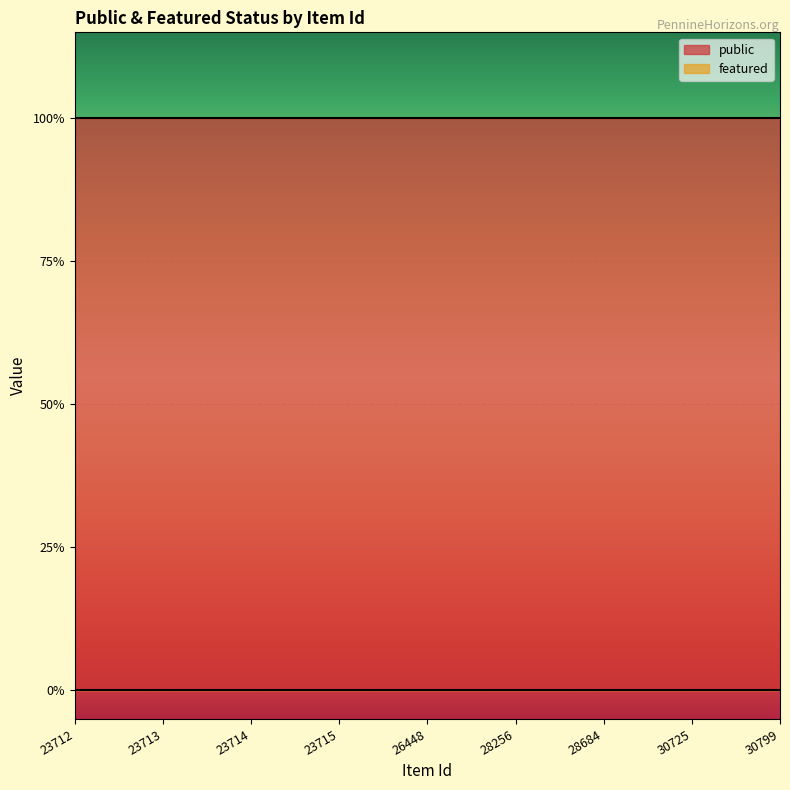

What are all the series names shown in the legend?

public, featured